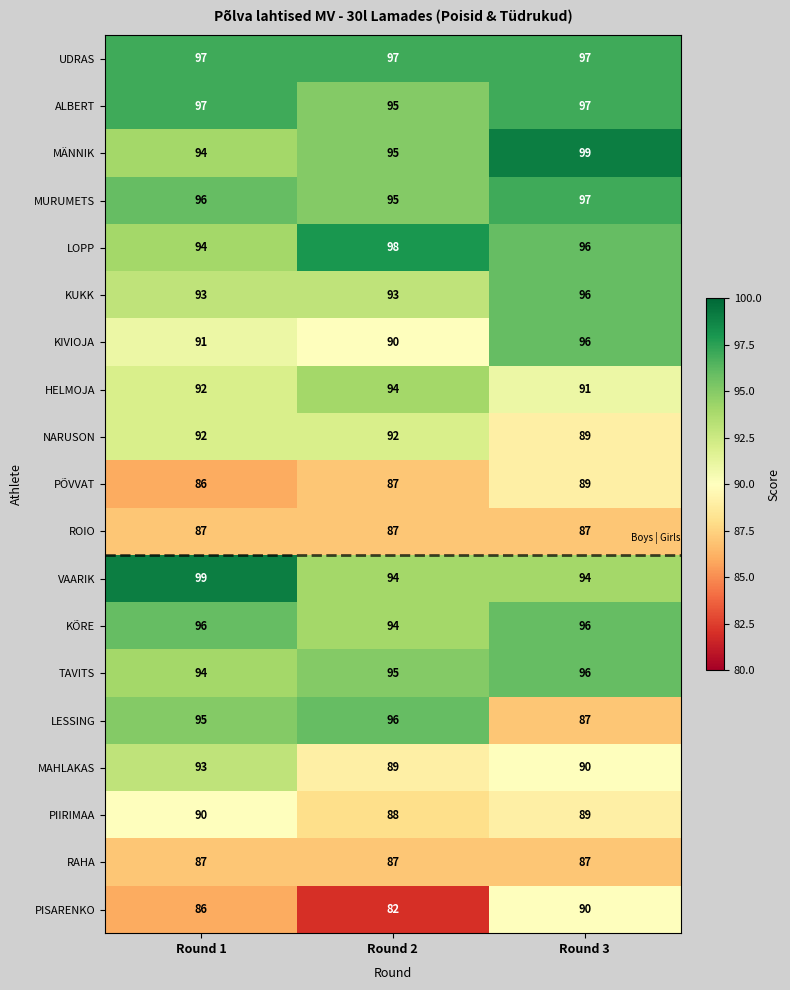

At which category does the chart reach its minimum across all series?

Round 2